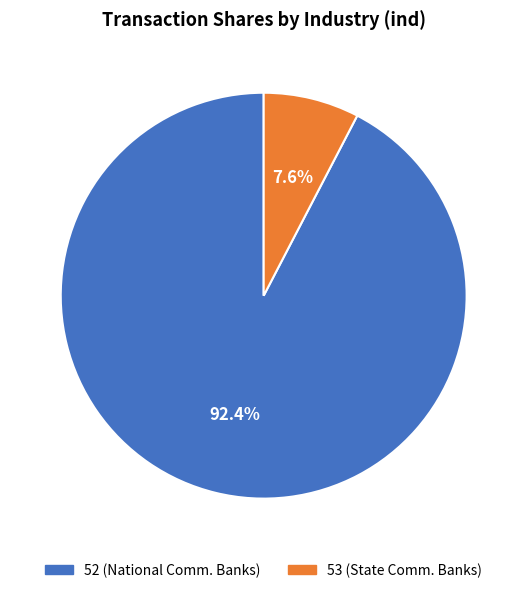

Which category has the smallest portion of the pie?

53 (State Comm. Banks)